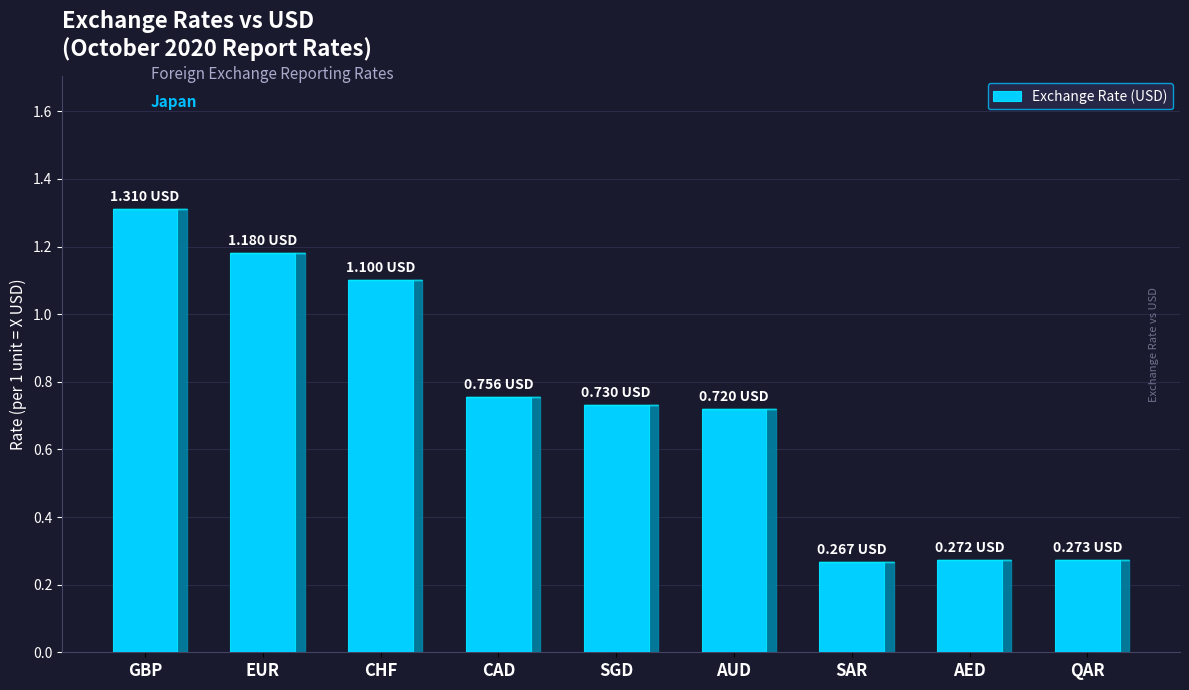

Which label corresponds to the largest value in the chart?

GBP